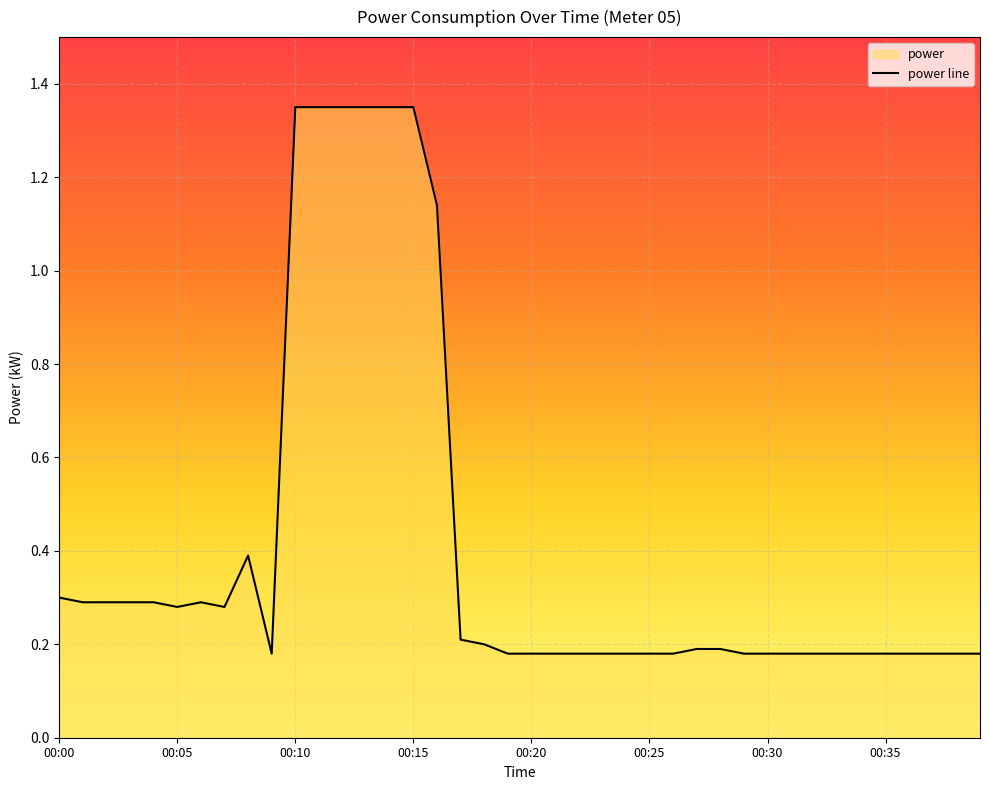

What is the minimum value shown in the chart?

0.2